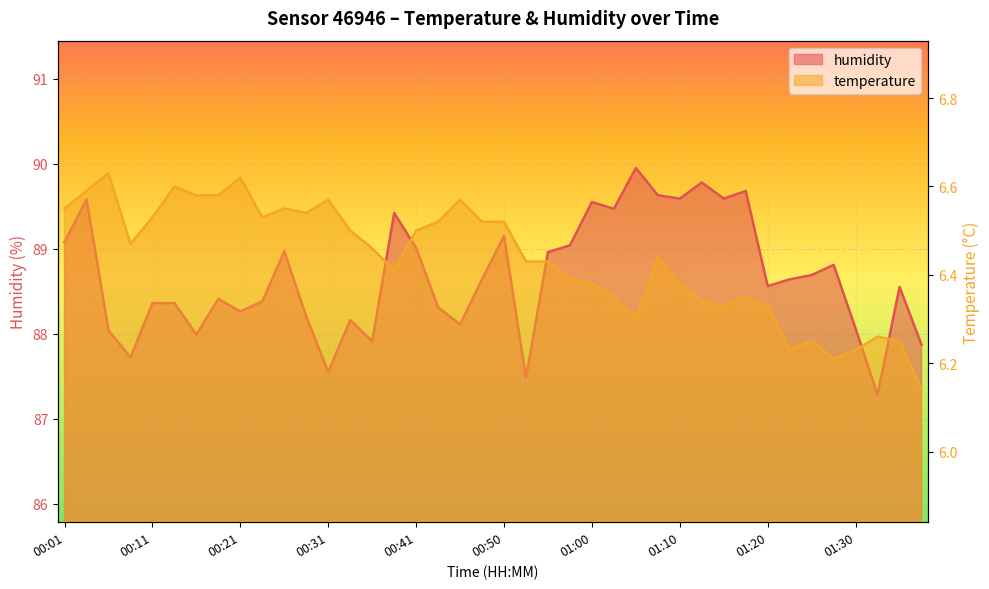

True or false: humidity has a value of 89.6 at 01:15.

True